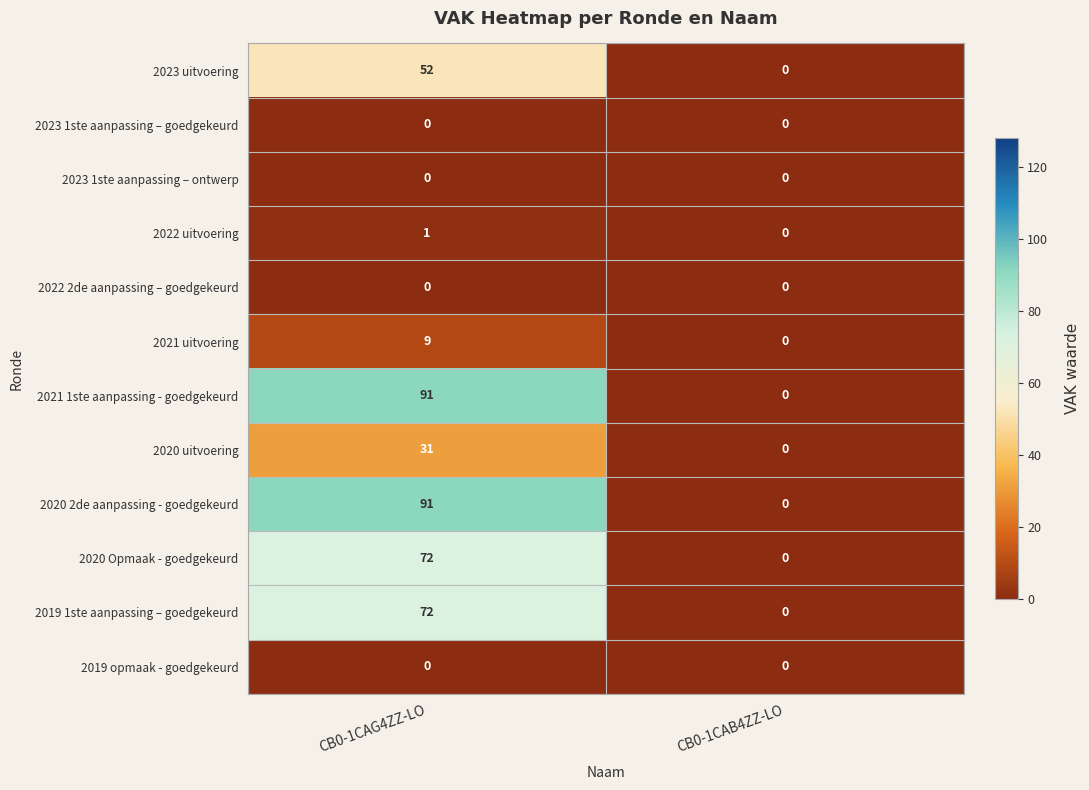

List the labels in order of 2021 uitvoering value, largest first.

CB0-1CAG4ZZ-LO, CB0-1CAB4ZZ-LO